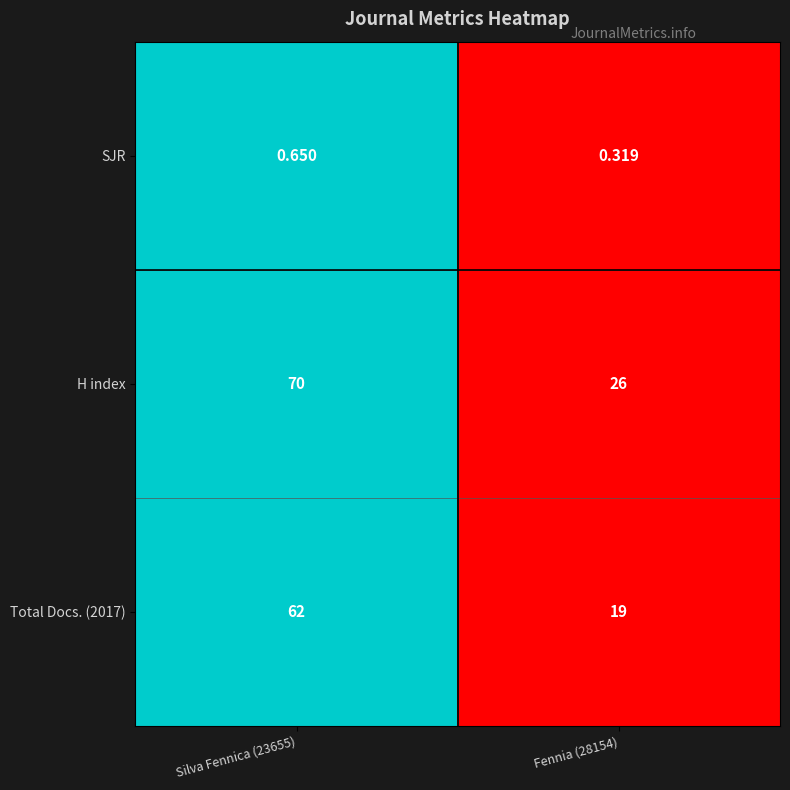

Rank the series by their maximum value, from highest to lowest.

H index, Total Docs. (2017), SJR